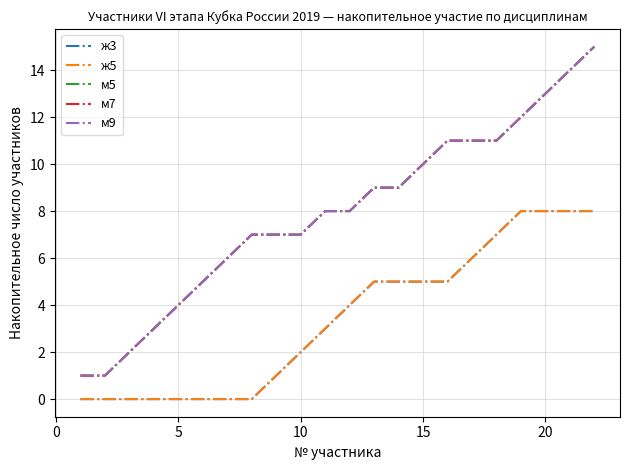

How many lines are shown in the chart?

5